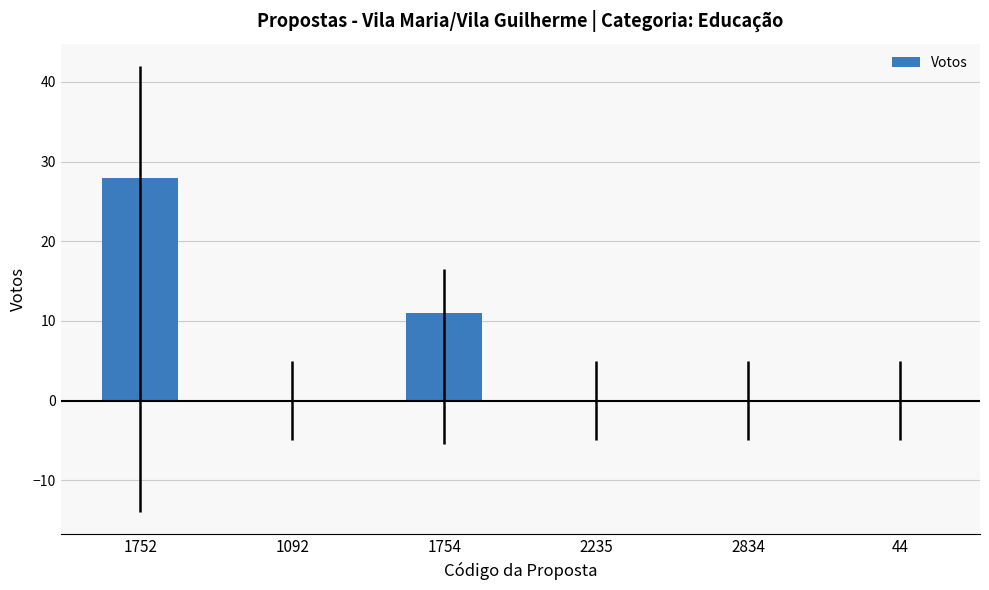

Does the chart contain any negative values?

No